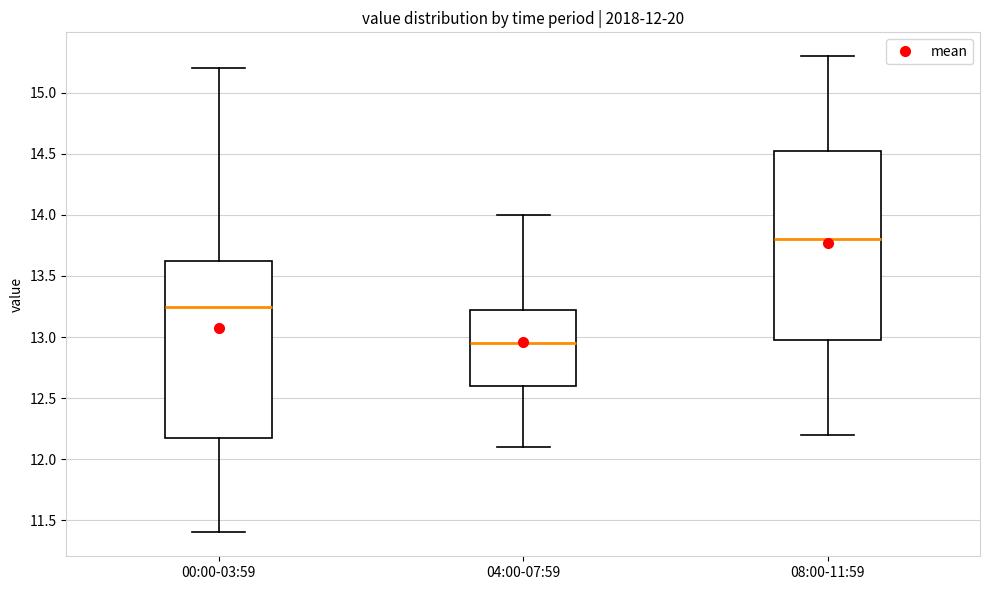

Comparing the boxes themselves (not the whiskers), which one is the tallest?

08:00-11:59